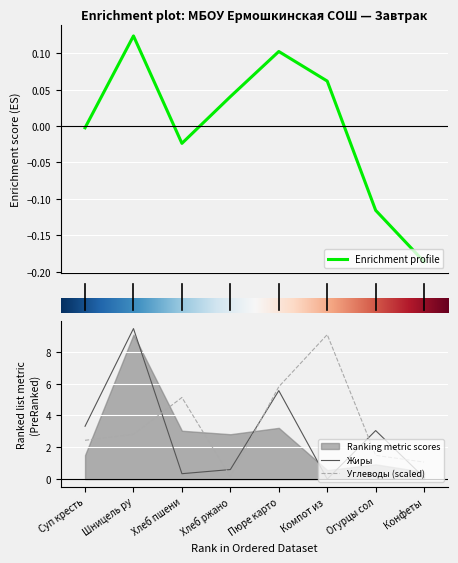

The value of Жиры at Пюре карто is 3.9. True or false?

False